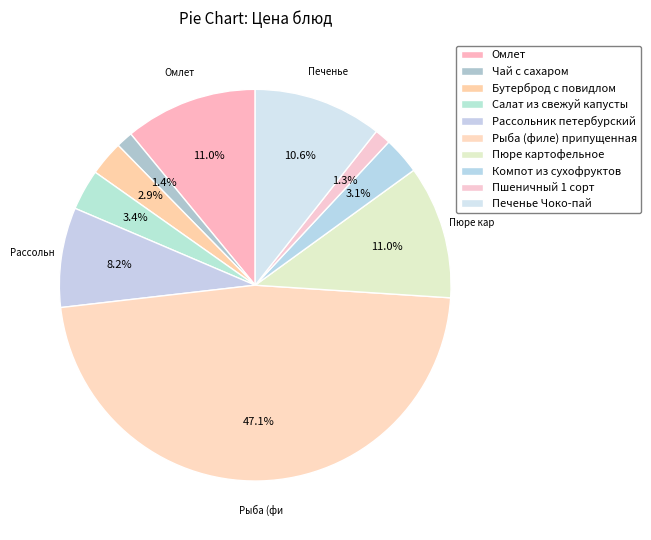

To the nearest percent, what percentage of the pie is Рыба (филе) припущенная?

47%